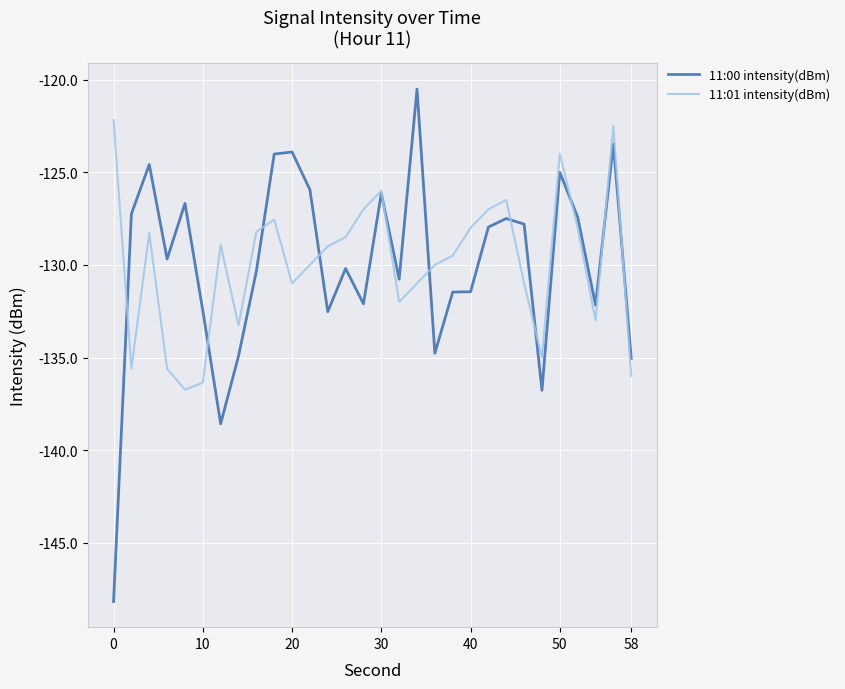

Which series has the largest range (max minus min)?

11:00 intensity(dBm)